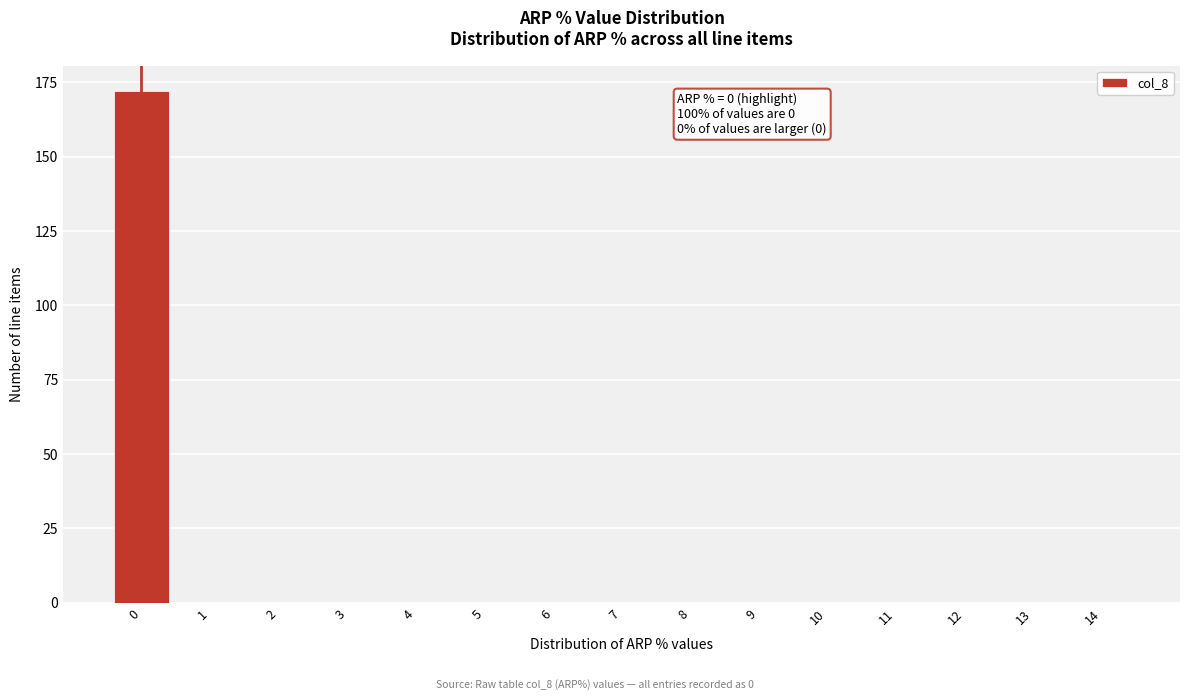

Reading left to right, what are all the values shown in this chart?

0=172	1=0	2=0	3=0	4=0	5=0	6=0	7=0	8=0	9=0	10=0	11=0	12=0	13=0	14=0